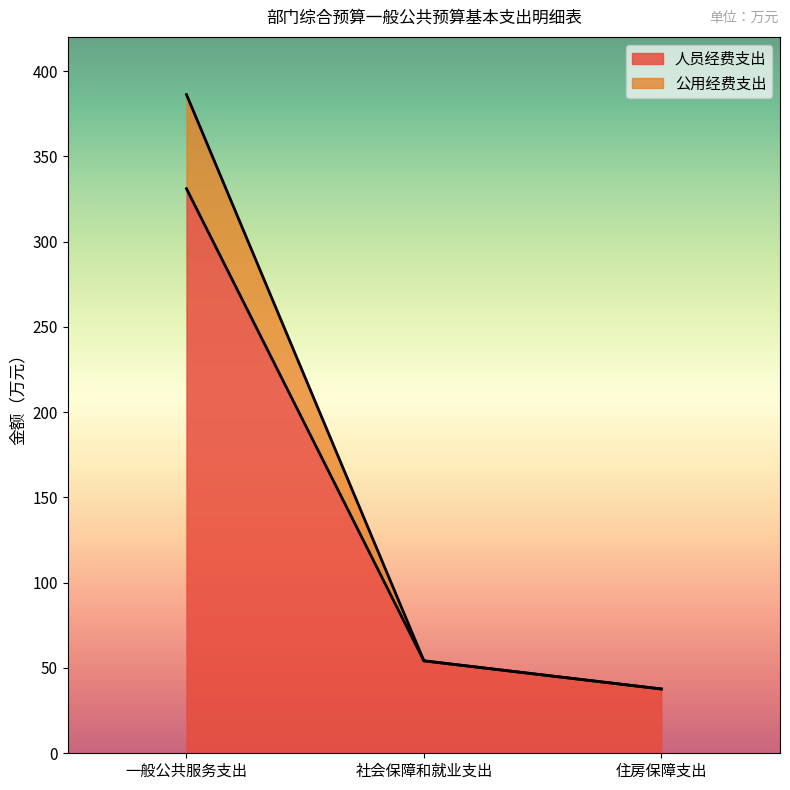

What is the difference between the highest and lowest values at 一般公共服务支出?

55.2